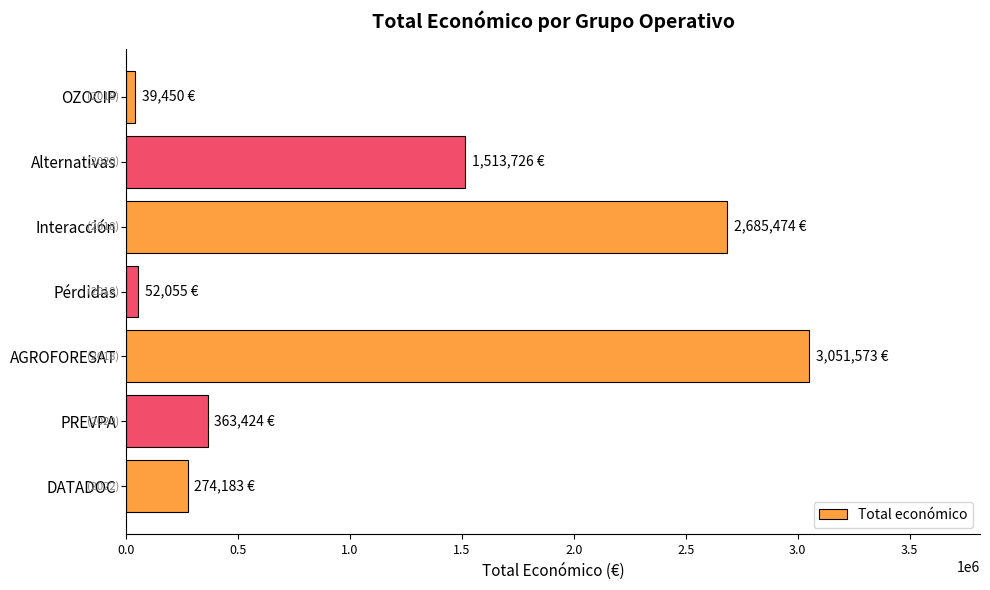

What is the ratio of the value at Interacción to the value at Alternativas?

1.8